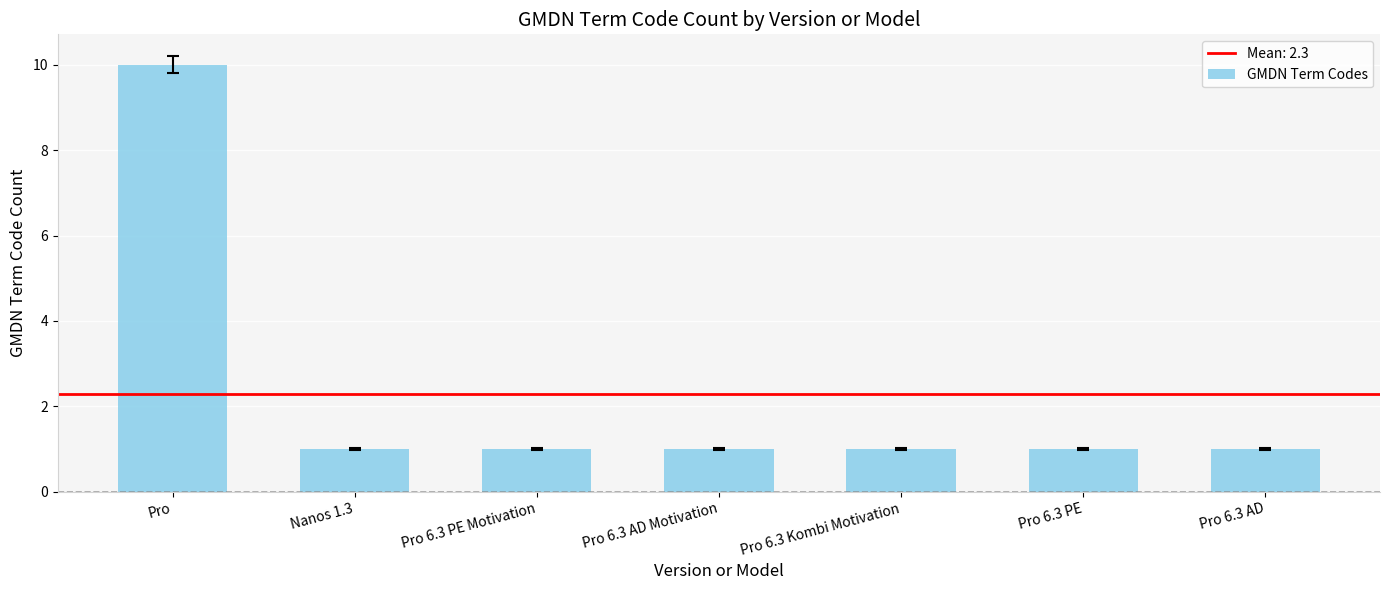

Is it true that the value at Nanos 1.3 is 1?

True